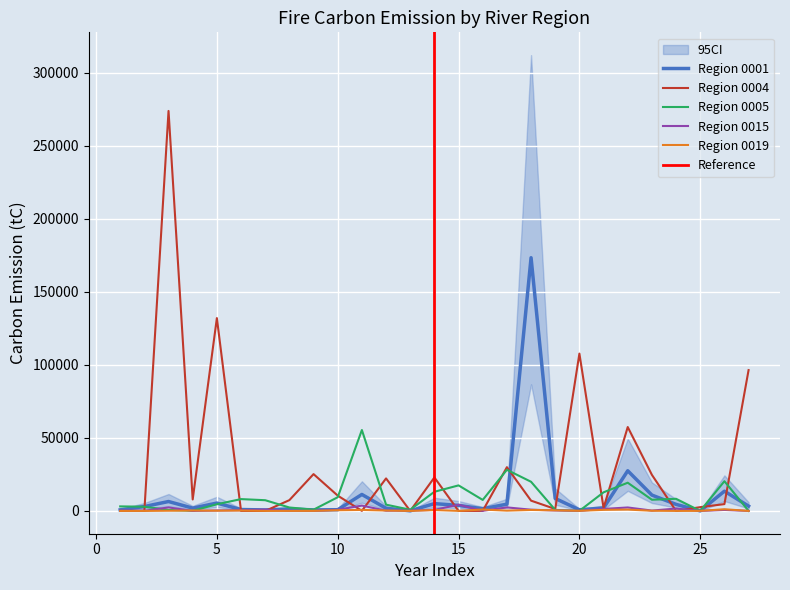

Which series changed the most between 7 and 16?

Region 0019